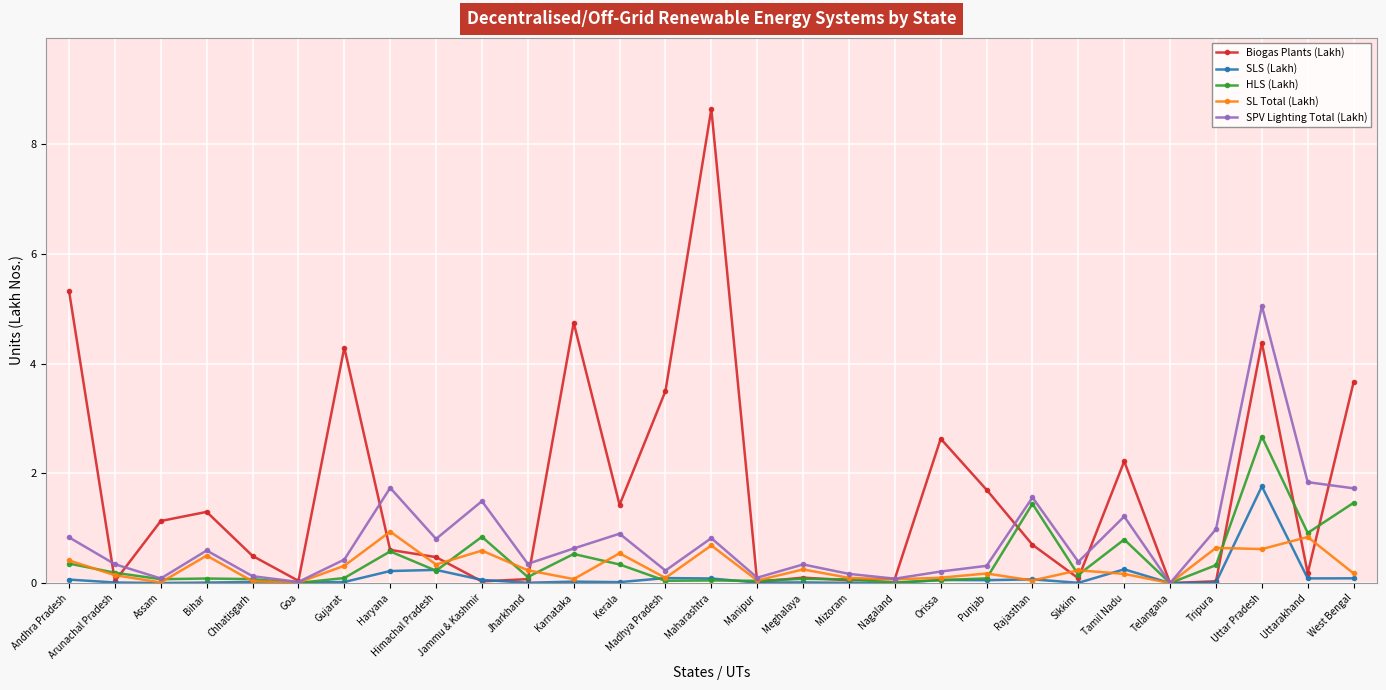

What is the difference between the SPV Lighting Total (Lakh) values at Gujarat and Kerala?

0.5